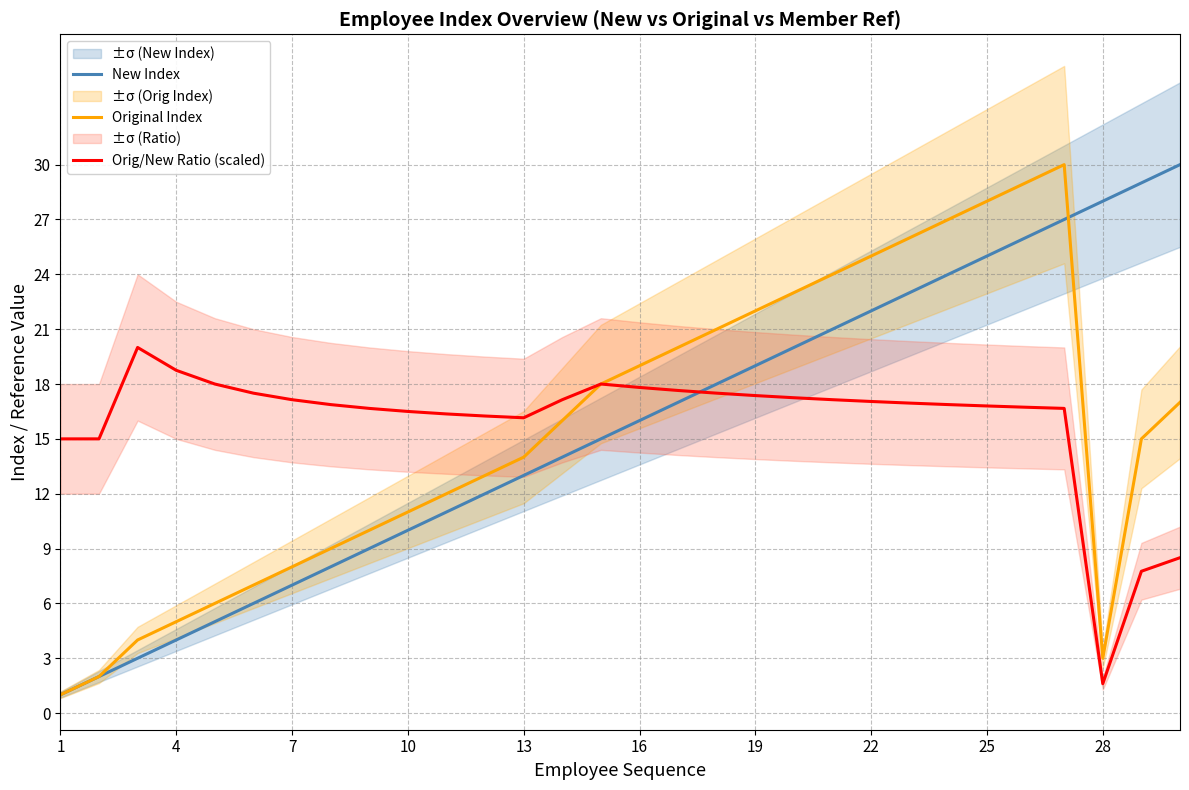

The value of Original Index at 25 is 3.8. True or false?

False